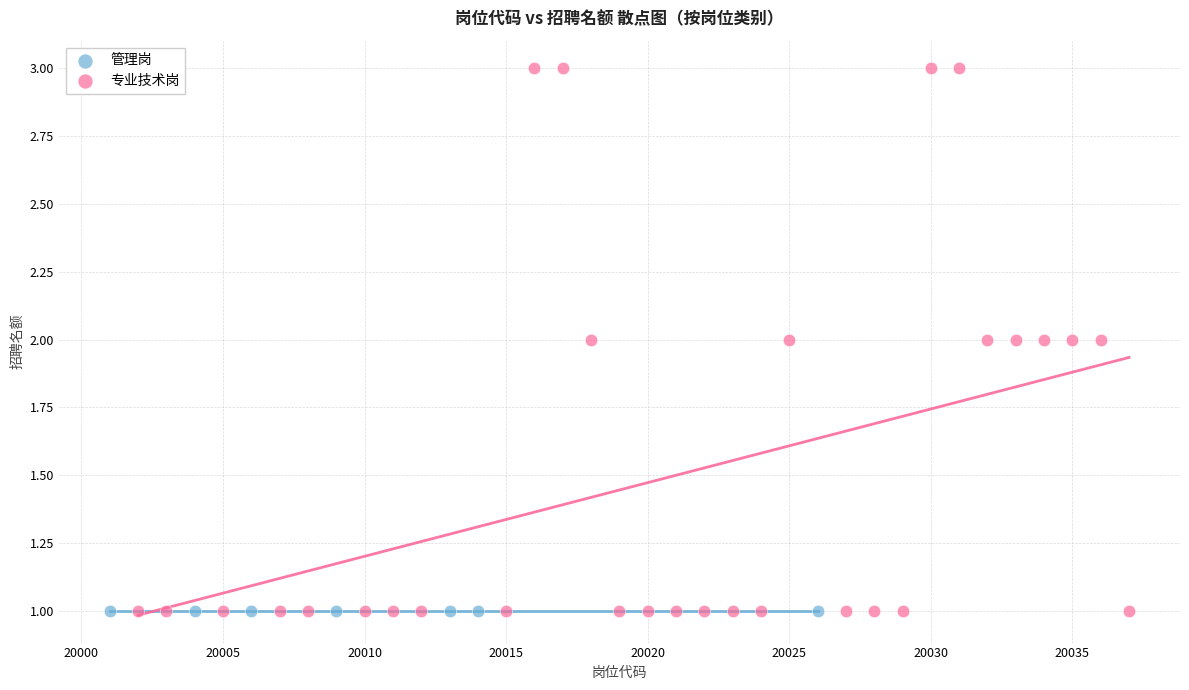

Which series reaches the maximum Y coordinate?

专业技术岗